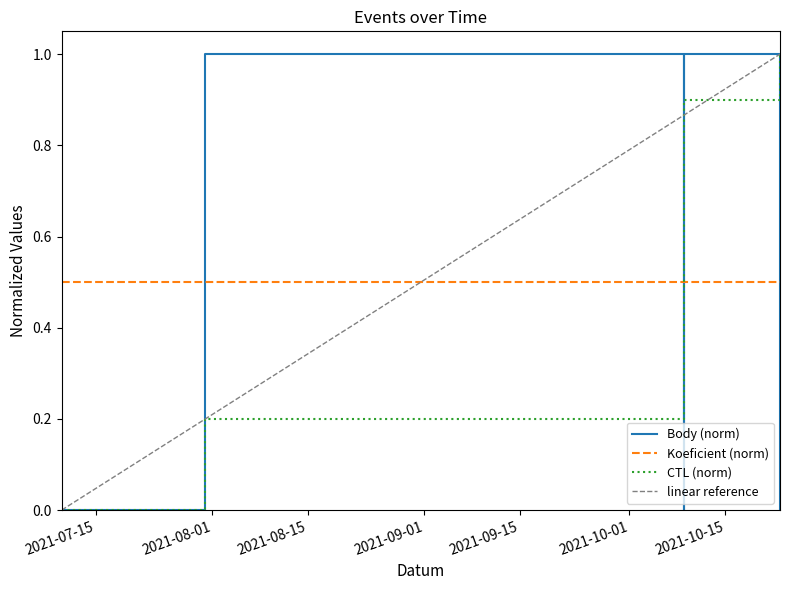

Which series has the largest range (max minus min)?

Body